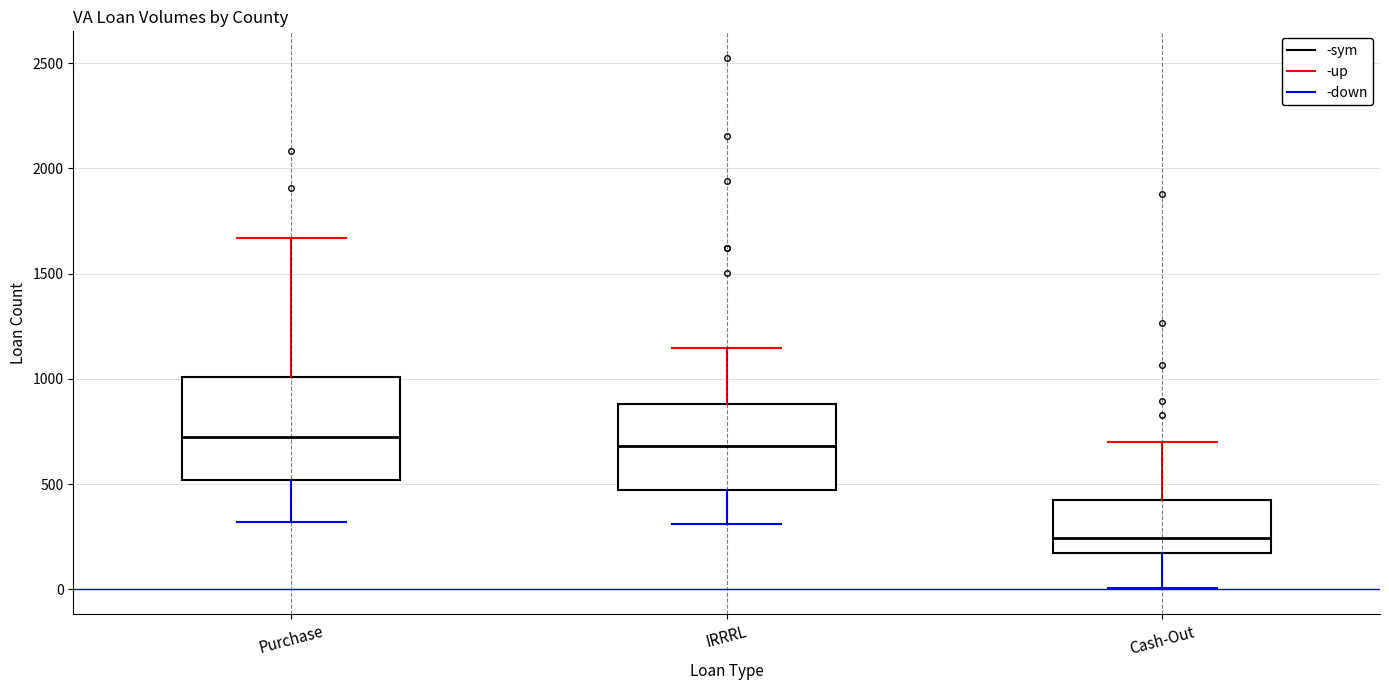

Reading left to right, transcribe this box plot: for each box, give where its median line is, the range the box spans, and where its two whiskers end, as read against the y-axis. The values are not printed on the chart, so give them approximately, as read against the axis.

Purchase: median 700, box 500 to 1000, whiskers 300 to 1650
IRRRL: median 700, box 450 to 900, whiskers 300 to 1150
Cash-Out: median 250, box 150 to 450, whiskers 0 to 700